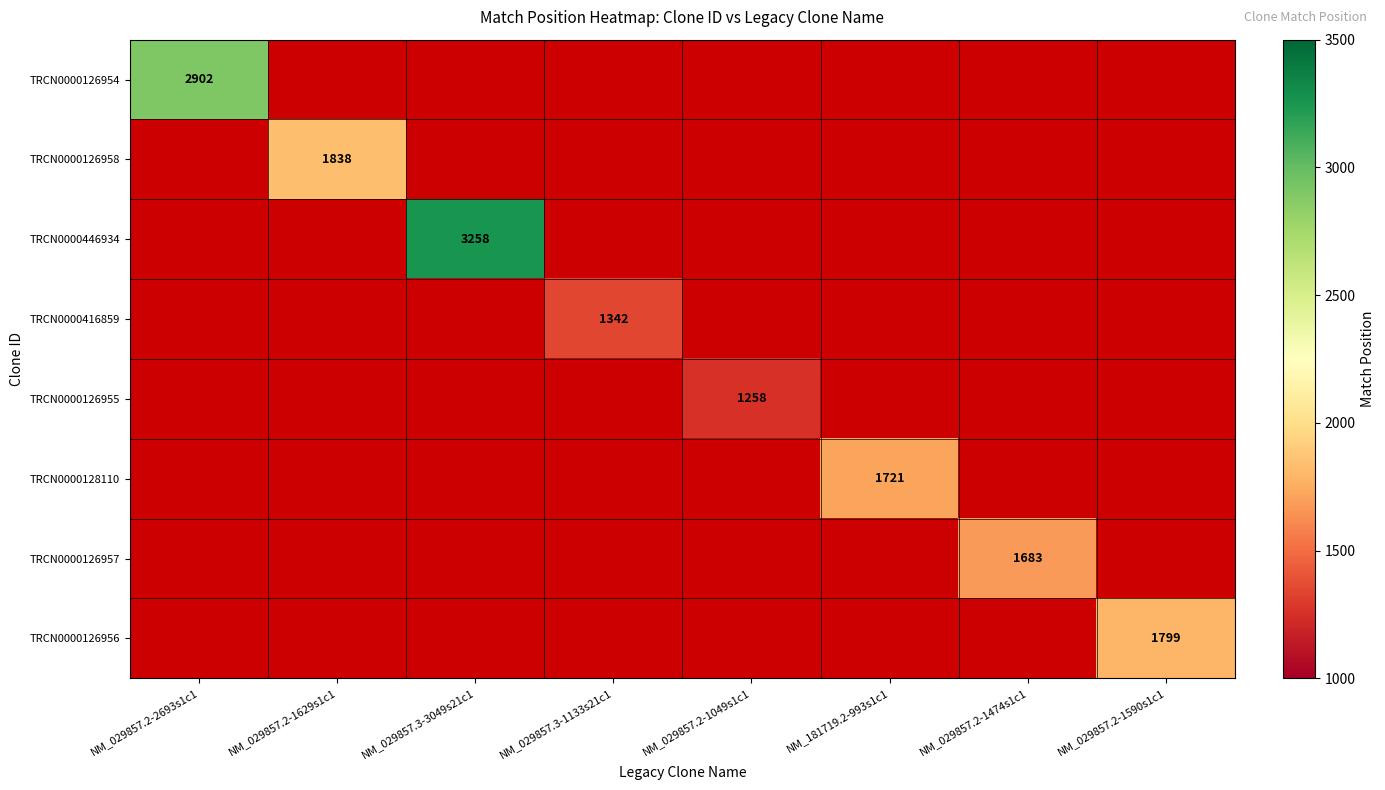

True or false: TRCN0000128110 has a value of 464 at NM_181719.2-993s1c1.

False